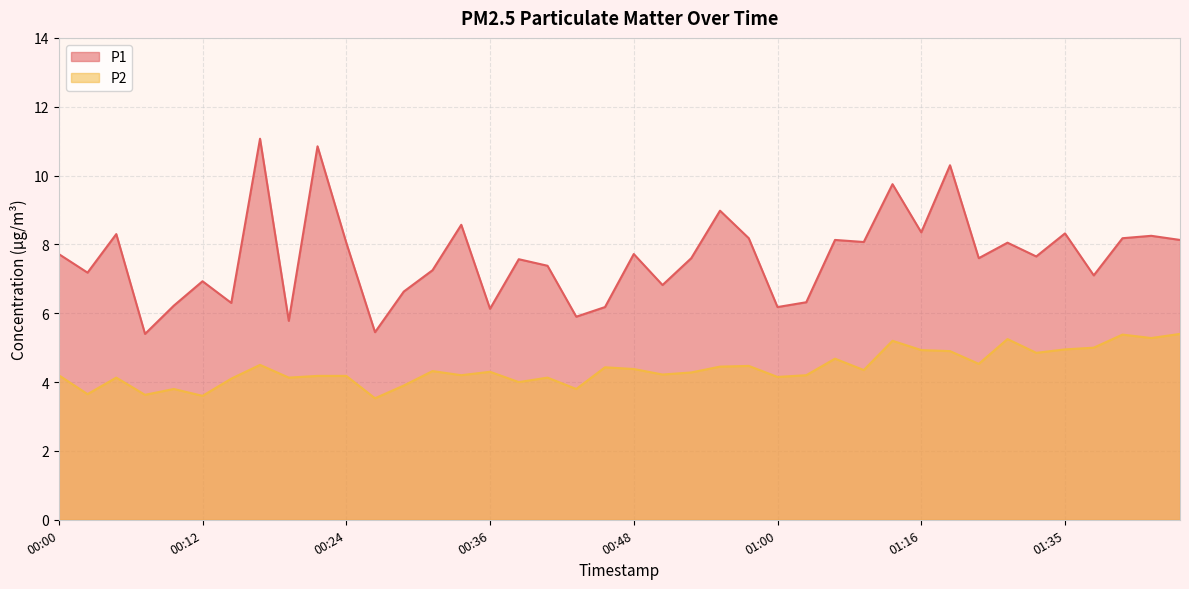

Which label corresponds to the smallest value in the chart?

00:26